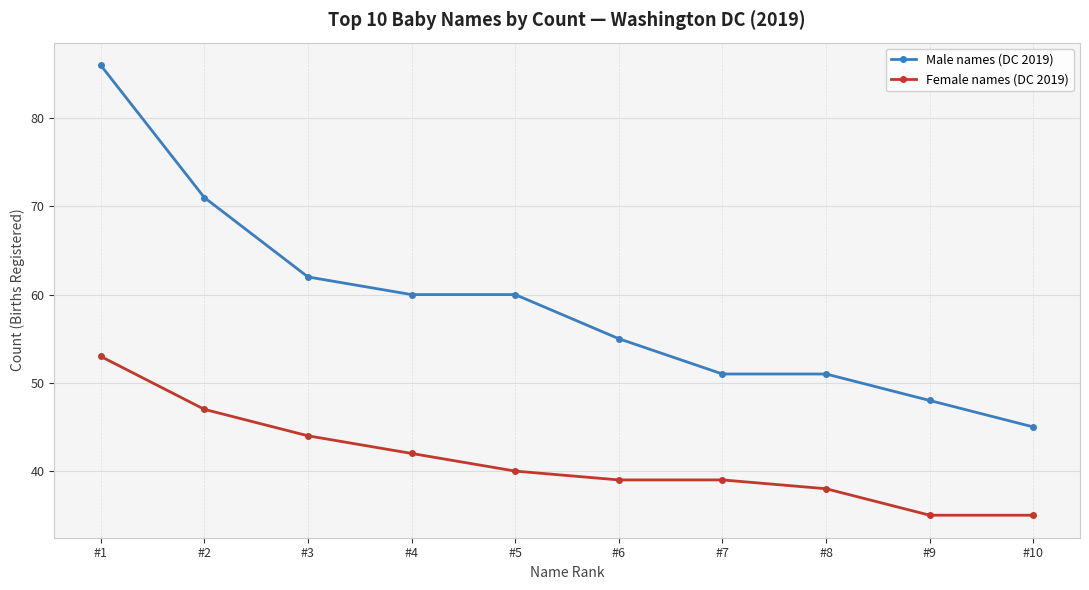

What is the total value across all series at #6?

94